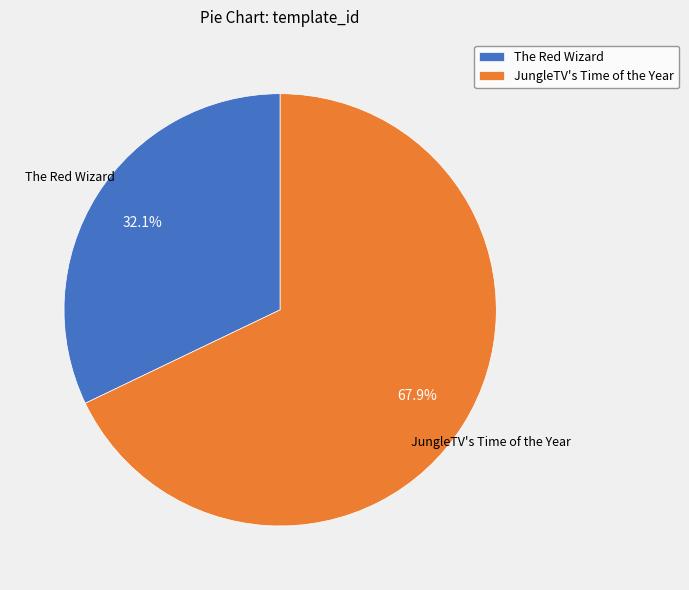

How many segments does this pie chart have?

2